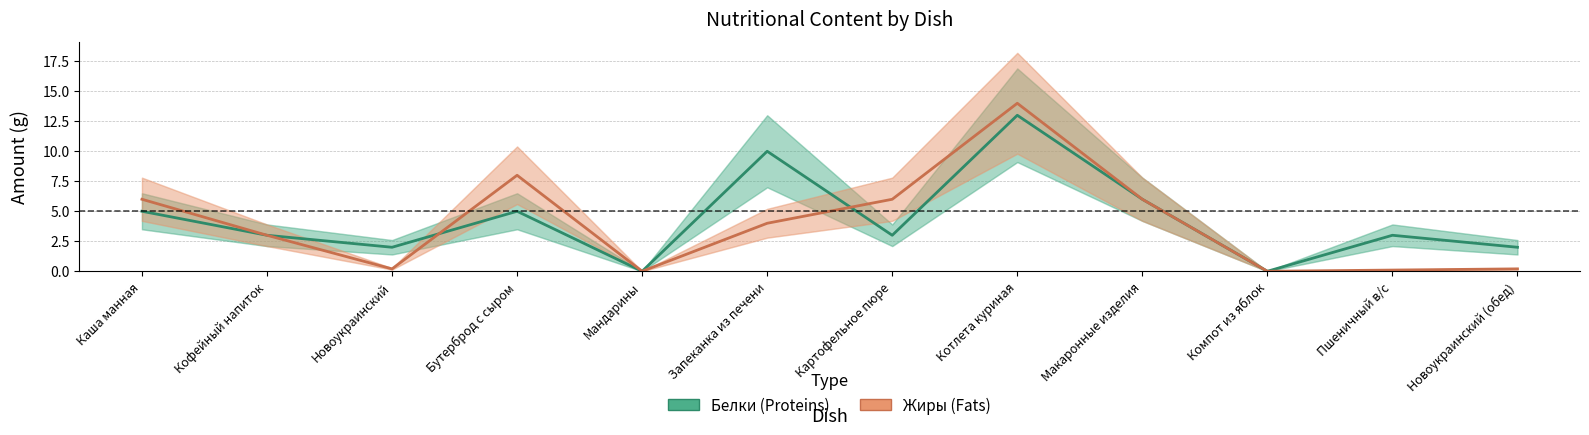

What is the sum of all Белки (Proteins) values?

52.0